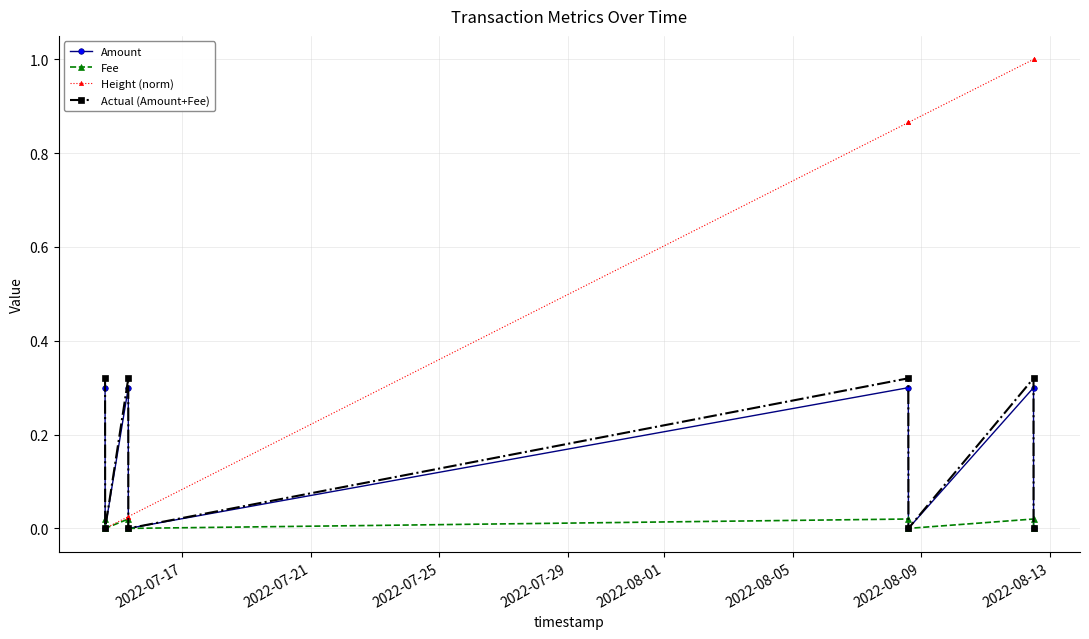

Which series has the widest spread of values?

Height (norm)